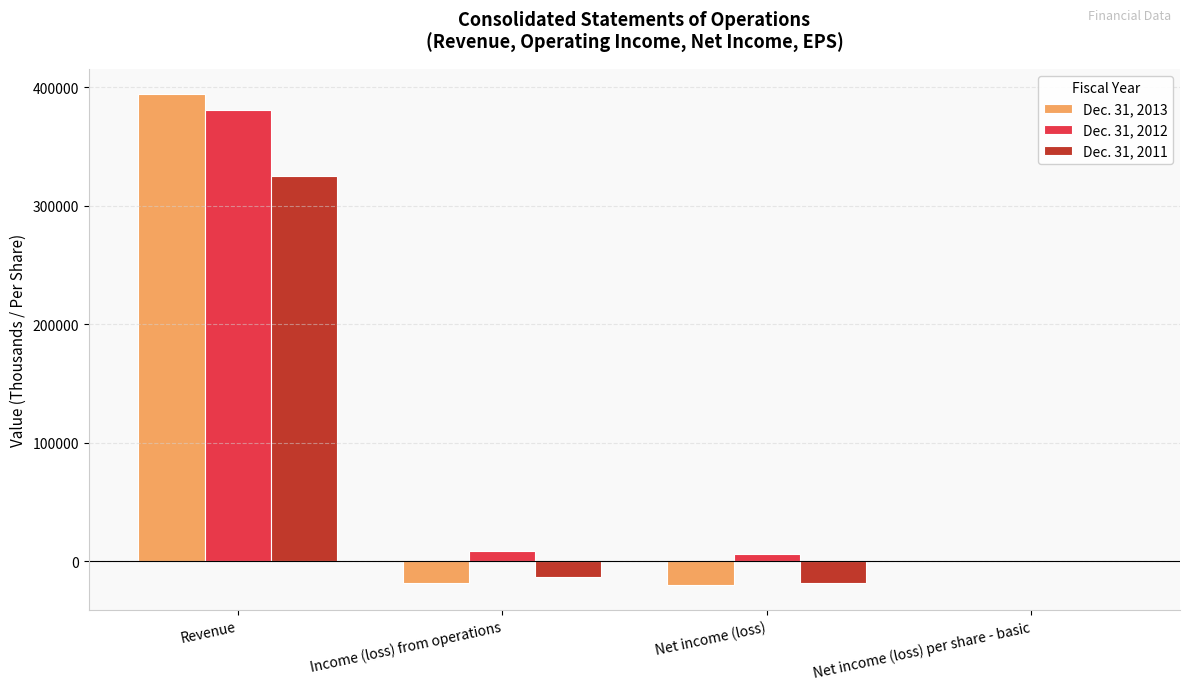

Are the bars horizontal?

No